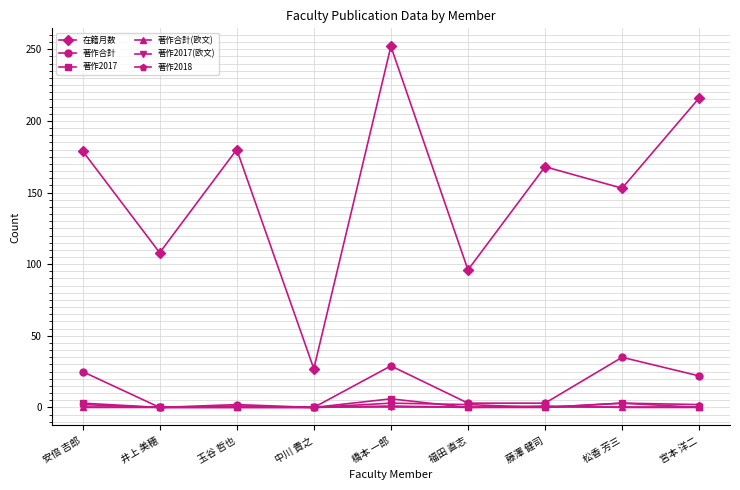

Which series has the largest range (max minus min)?

在籍月数